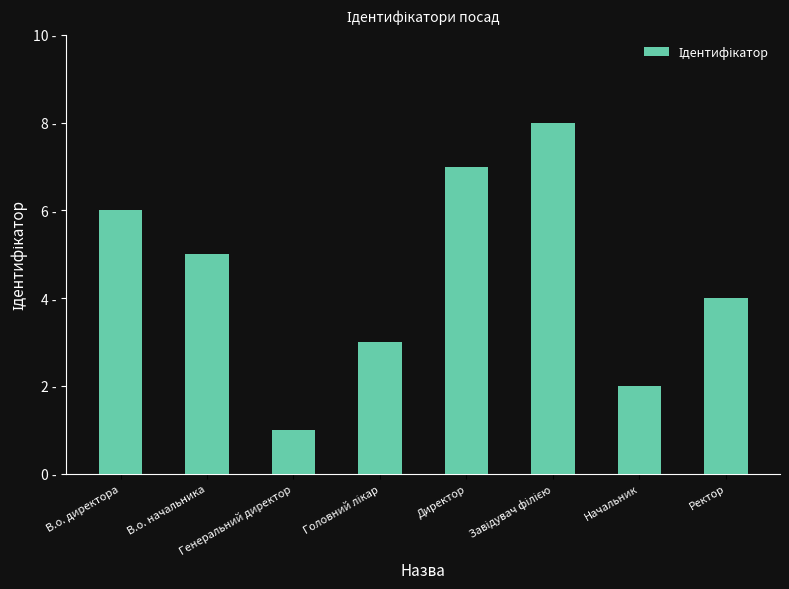

Are the bars horizontal?

No